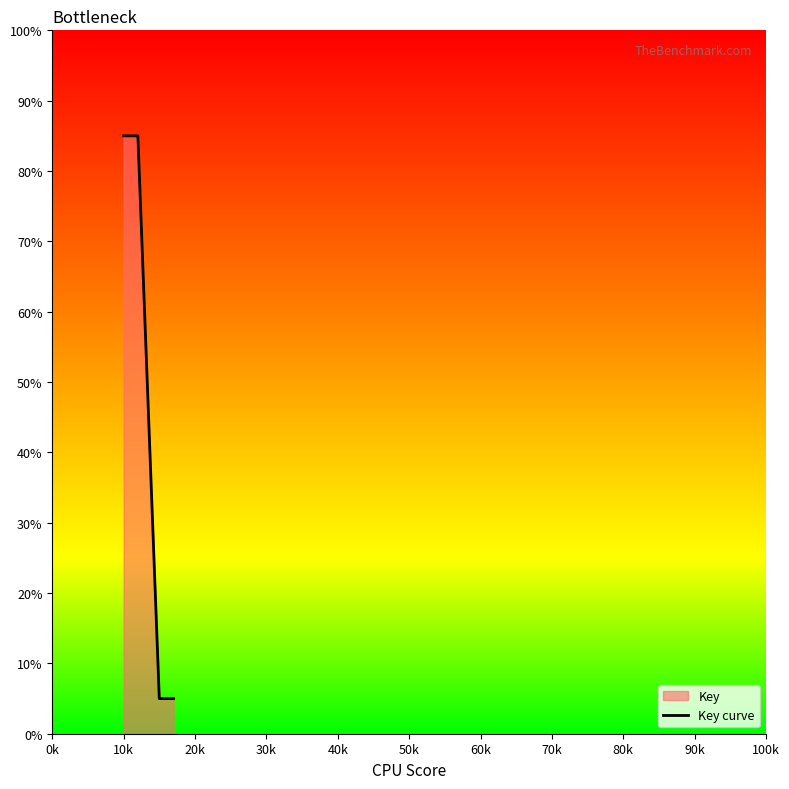

What is the difference between the second highest and second lowest values?

80